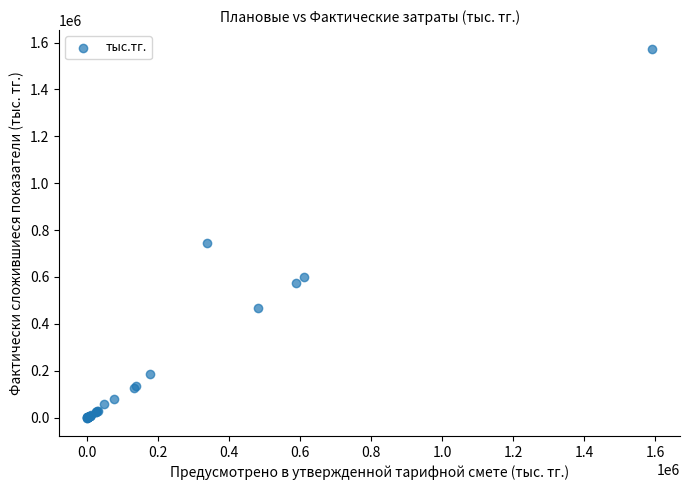

What Y value in the scatter plot is closest to 787353?

744659.1